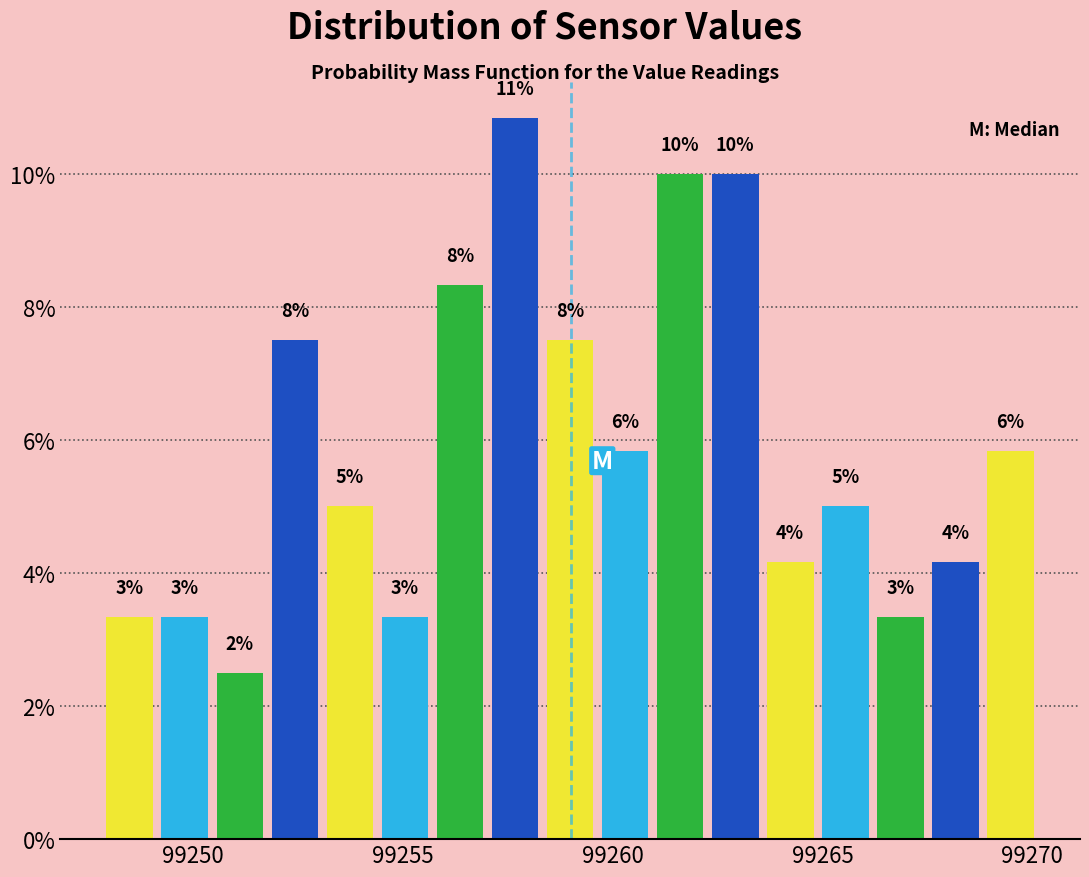

Around what value on the x-axis is the tallest bar? Give the approximate position of its centre, as read against the axis.

99257.5